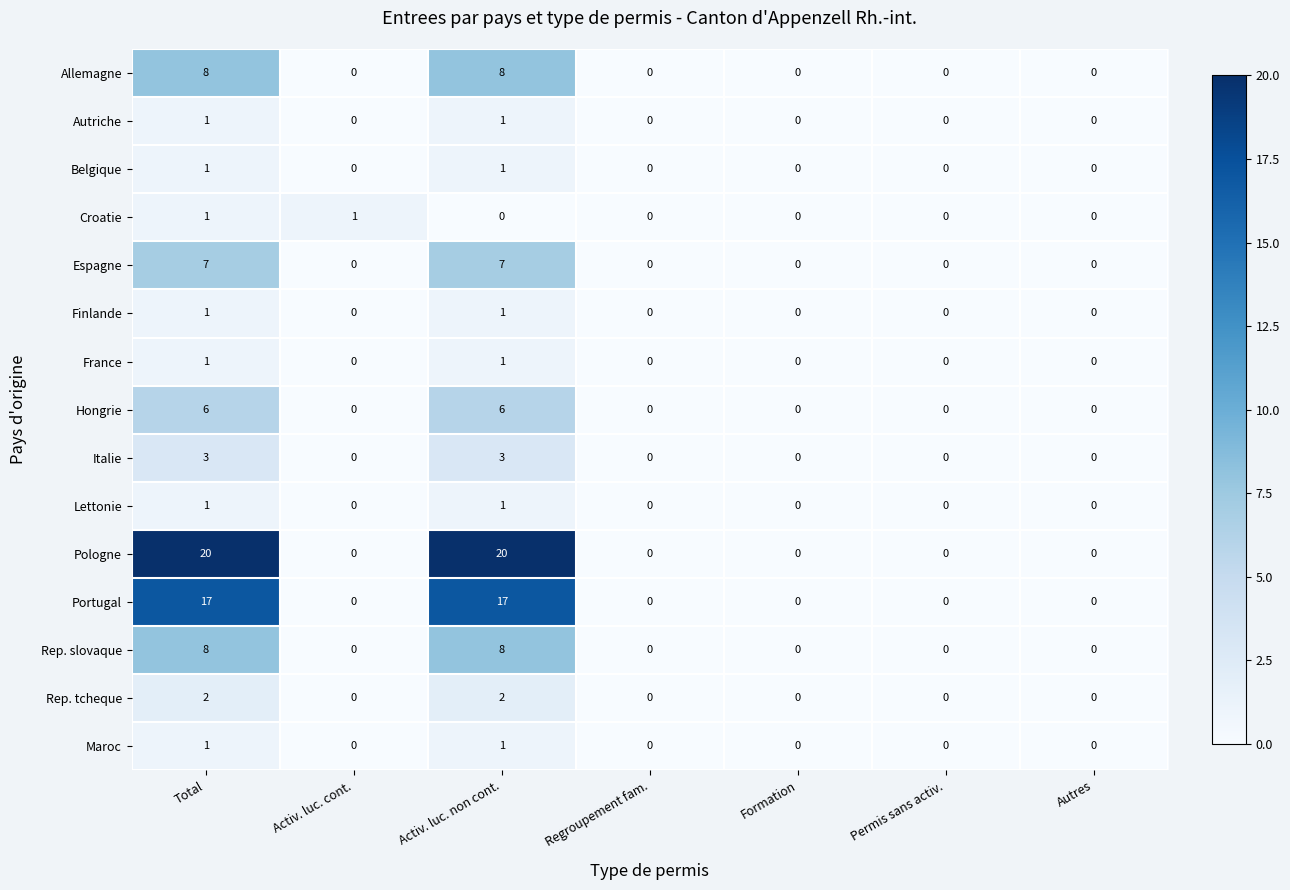

What is the sum of all Allemagne values?

16